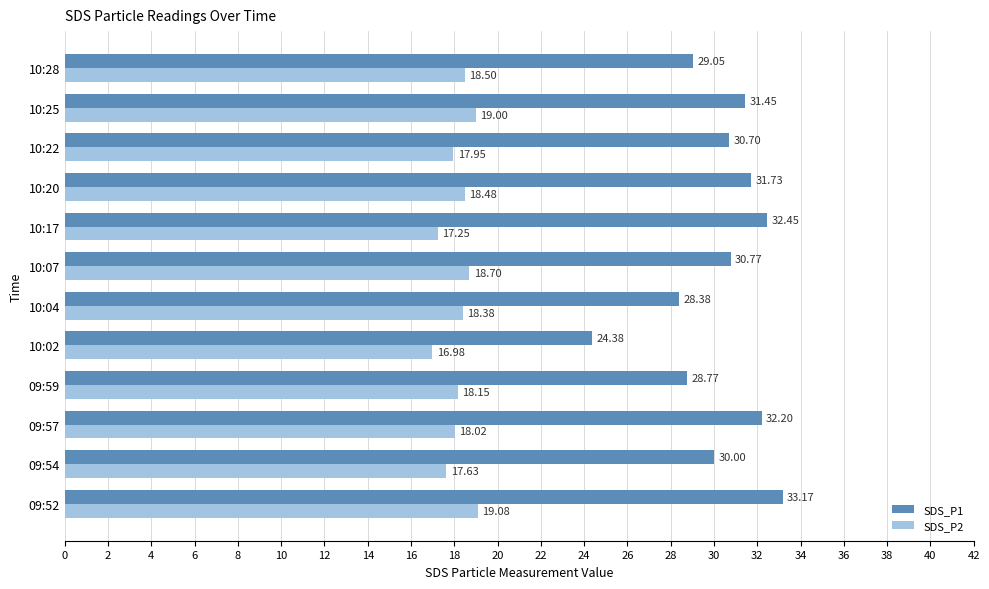

Rank the series by their average value, from lowest to highest.

SDS_P2, SDS_P1